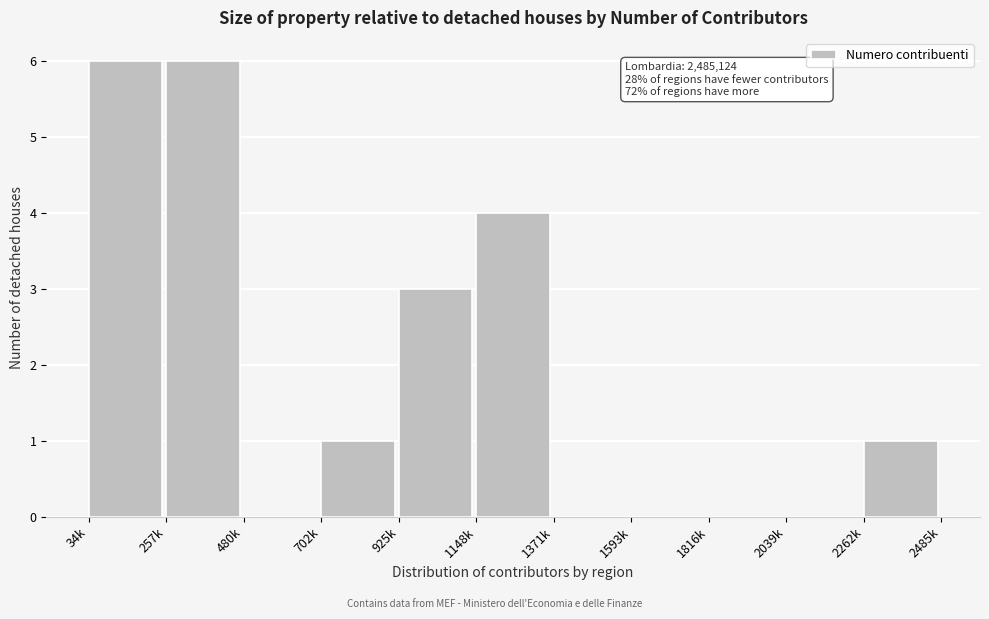

Reading right to left, extract all data points from this chart.

2262k=1	2039k=0	1816k=0	1593k=0	1371k=0	1148k=4	925k=3	702k=1	480k=0	257k=6	34k=6